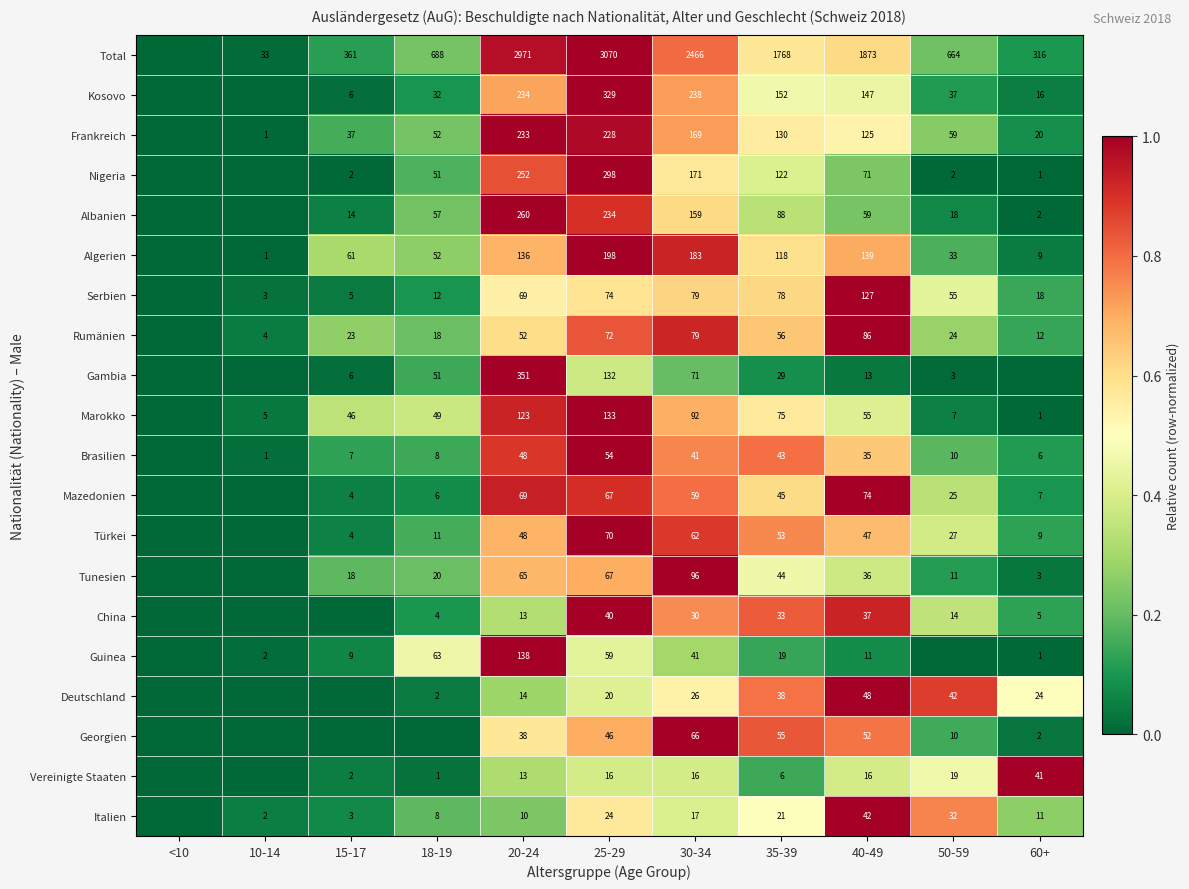

The value of Georgien at 30-34 is 86. True or false?

False